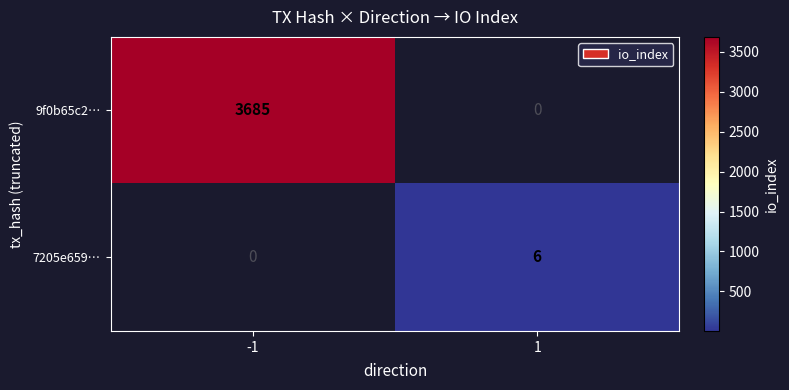

Count the number of categories in the chart.

2